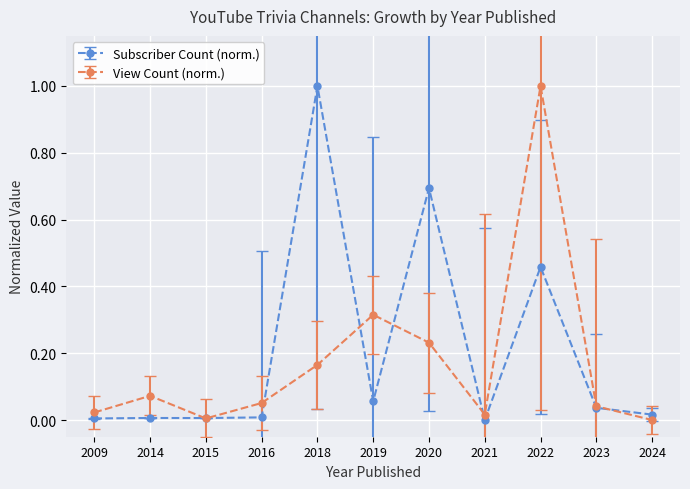

At which category does View Count (norm.) reach its first local valley?

2015